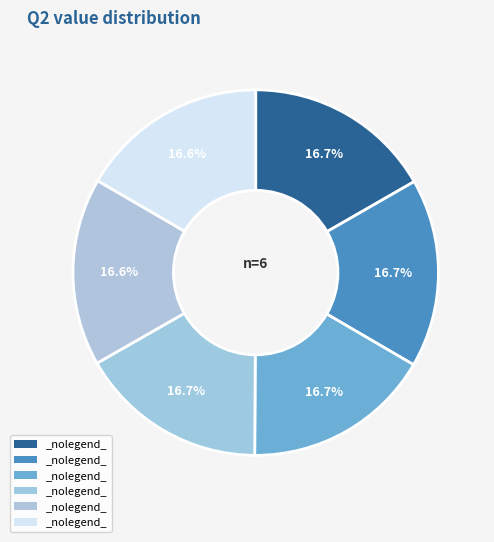

Count the number of slices in the pie.

6